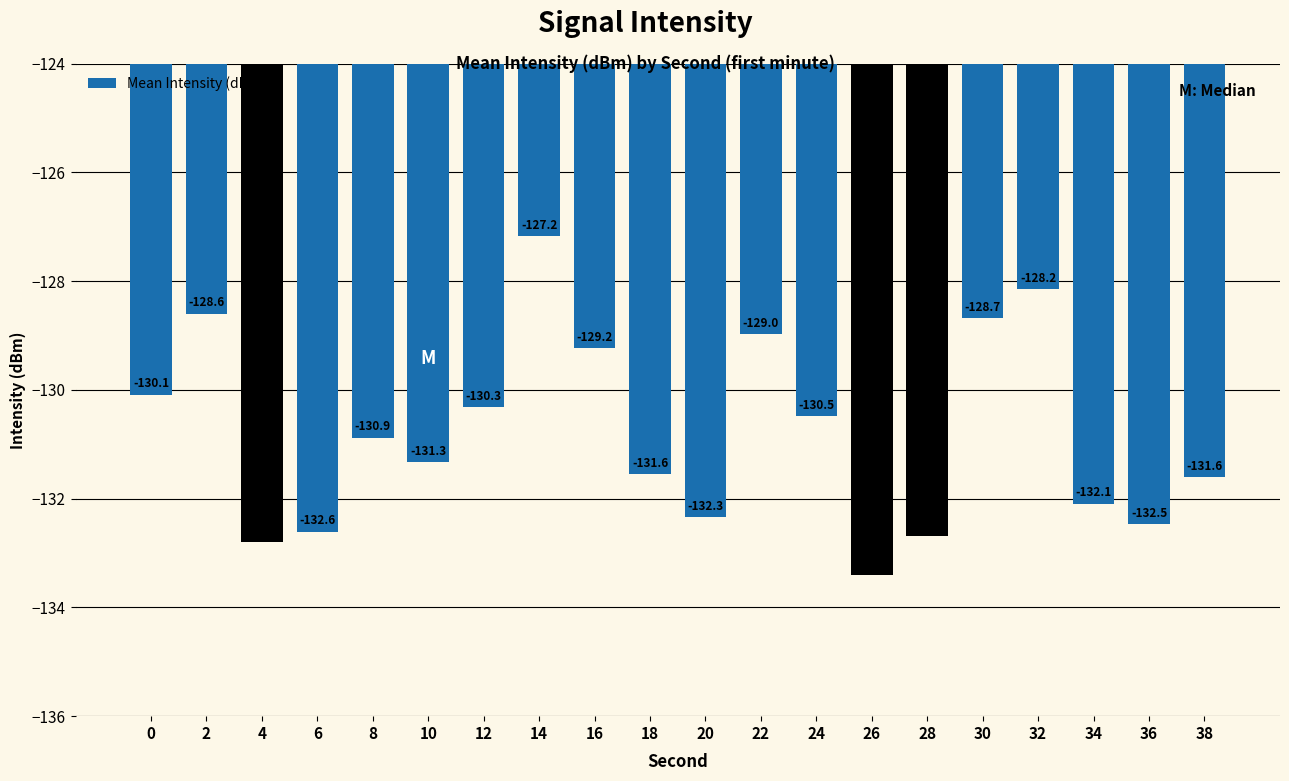

Which has a higher value, 12 or 22?

22